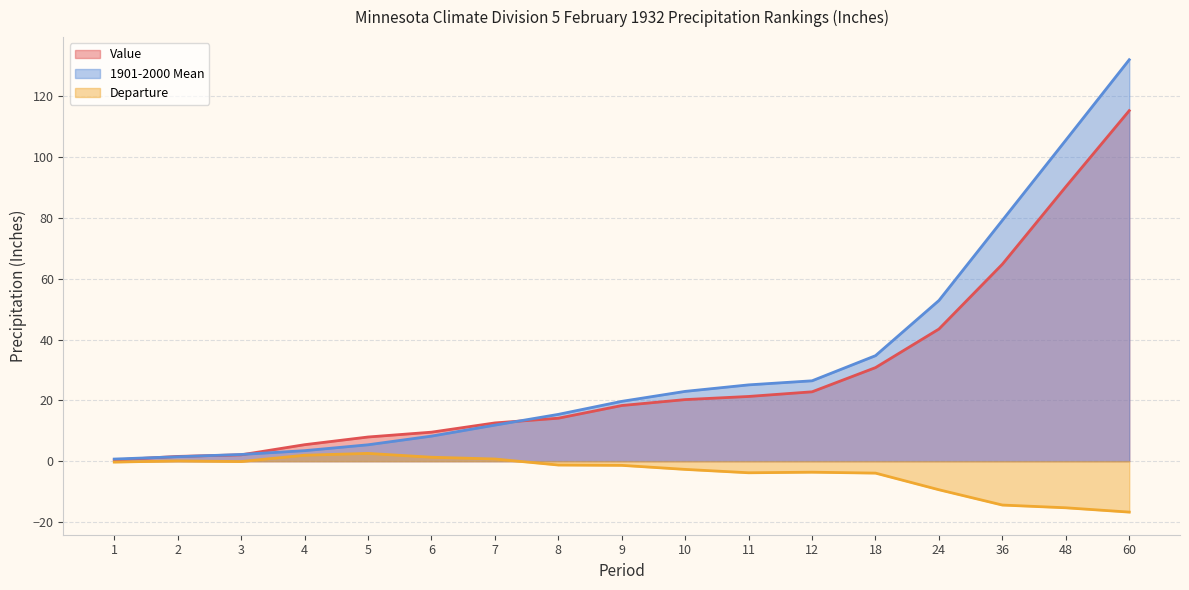

Which series has the largest total across all categories?

1901-2000 Mean